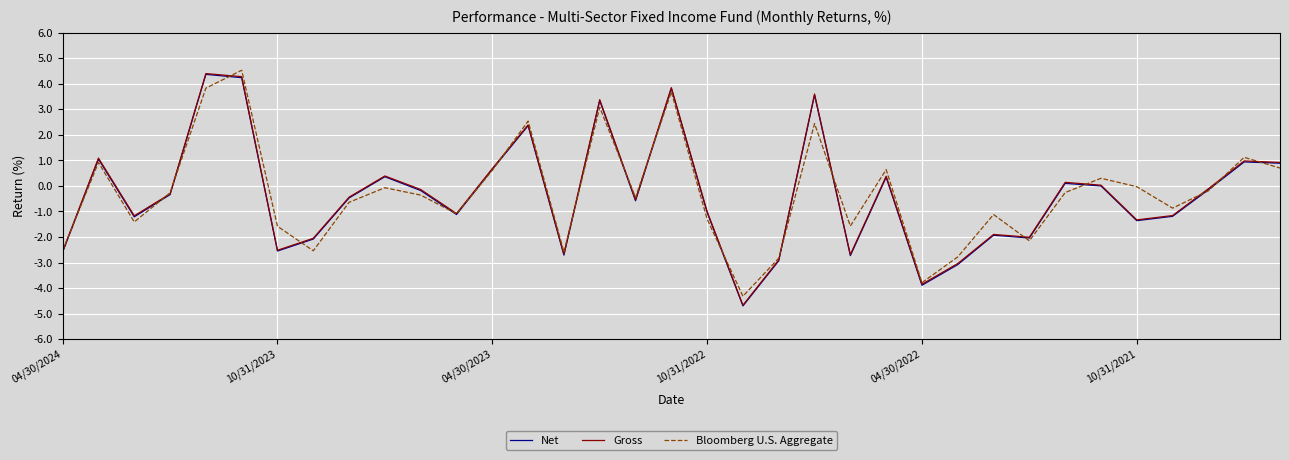

True or false: Net has more than 2 interior local peaks.

True